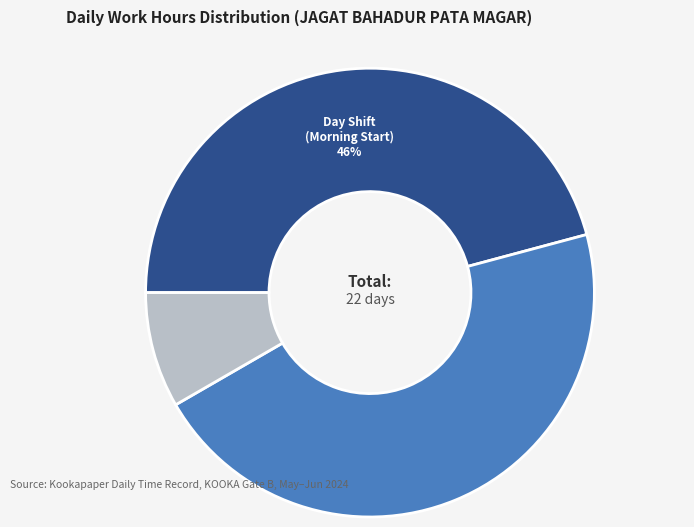

Is there any slice that represents more than half of the pie?

No